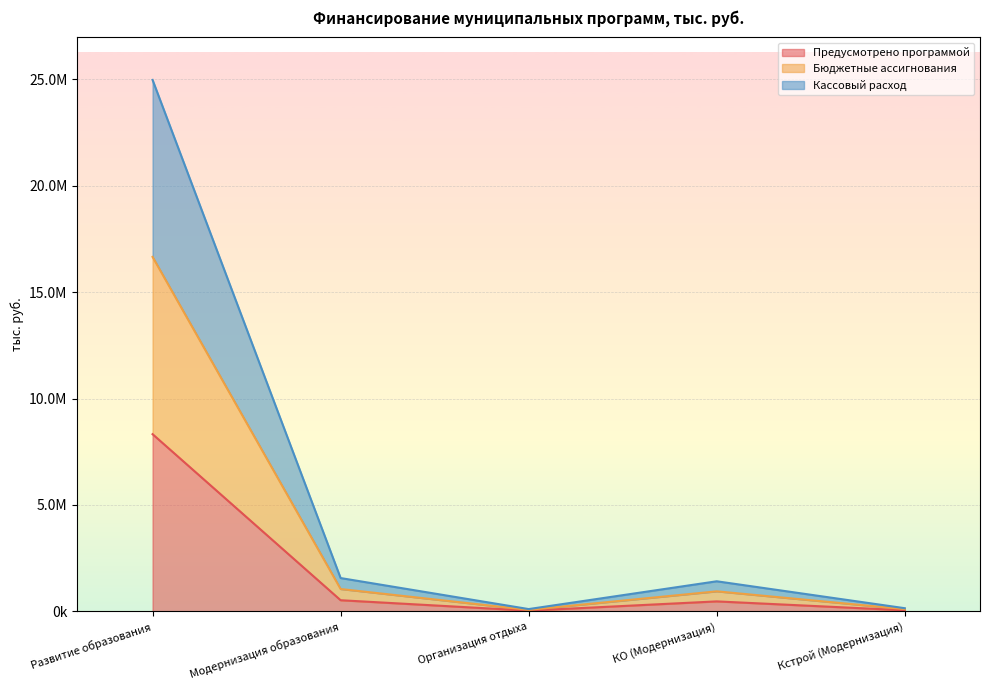

Which series has the widest spread of values?

Кассовый расход